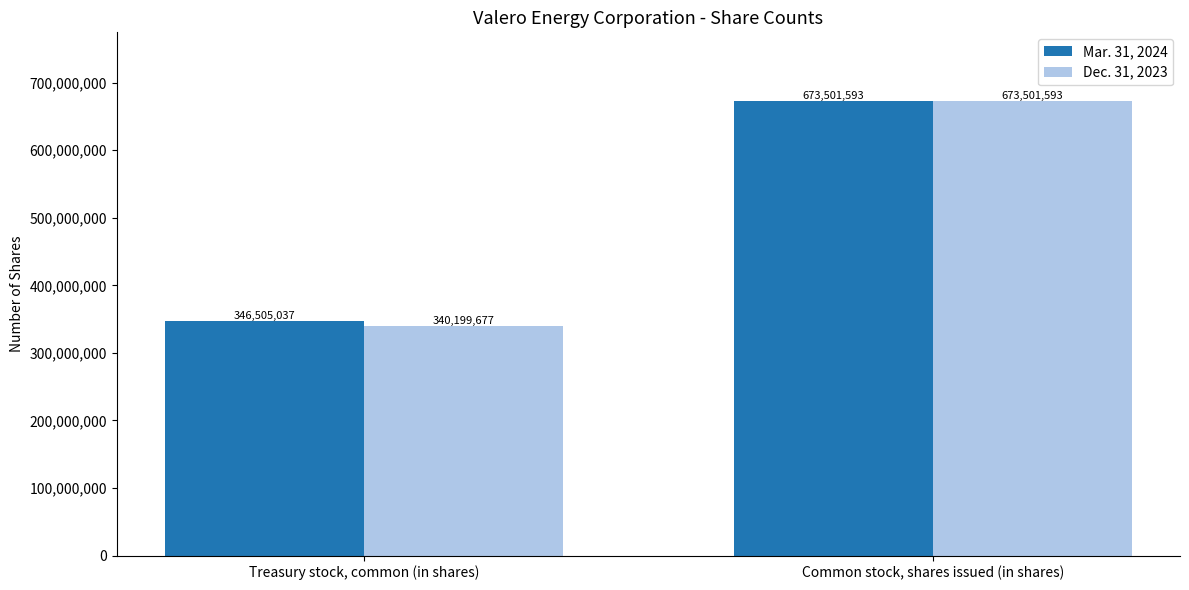

Count the number of categories in the chart.

2